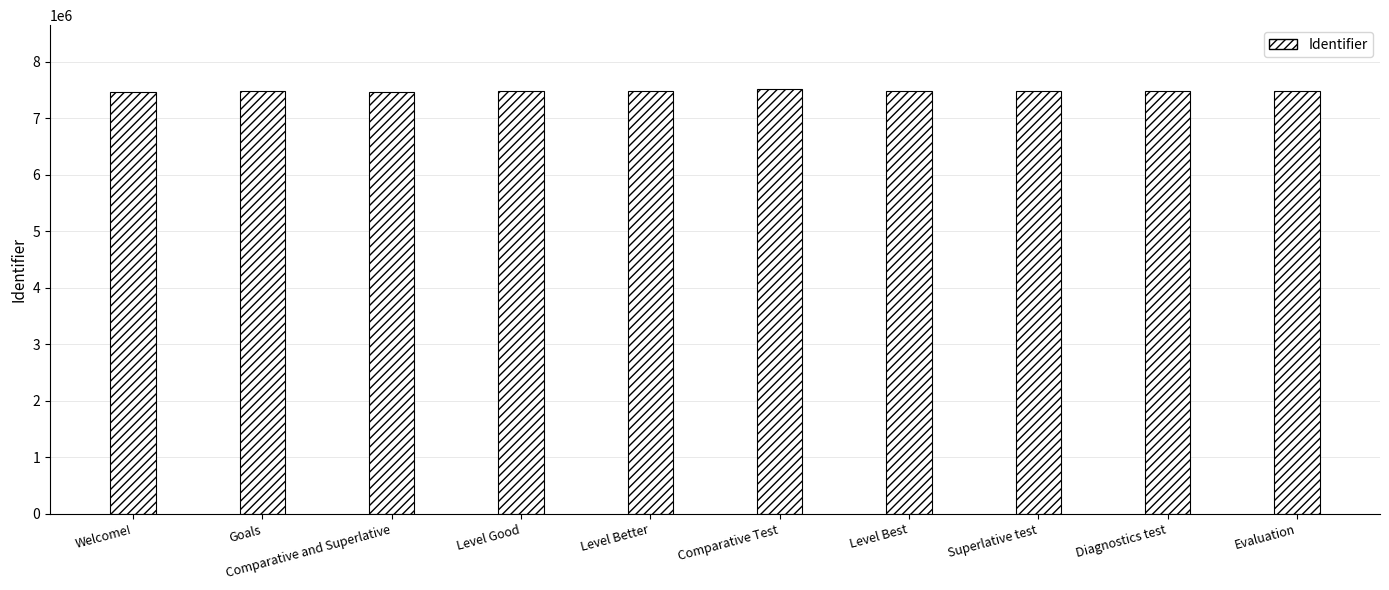

Is it true that the value at Goals is 7479865?

True